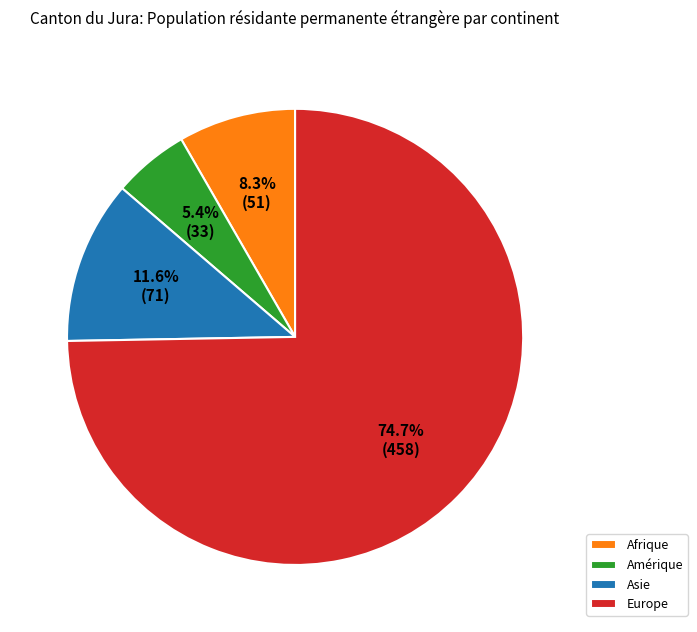

To the nearest percent, what is the difference between the Afrique and Europe slice percentages?

66%